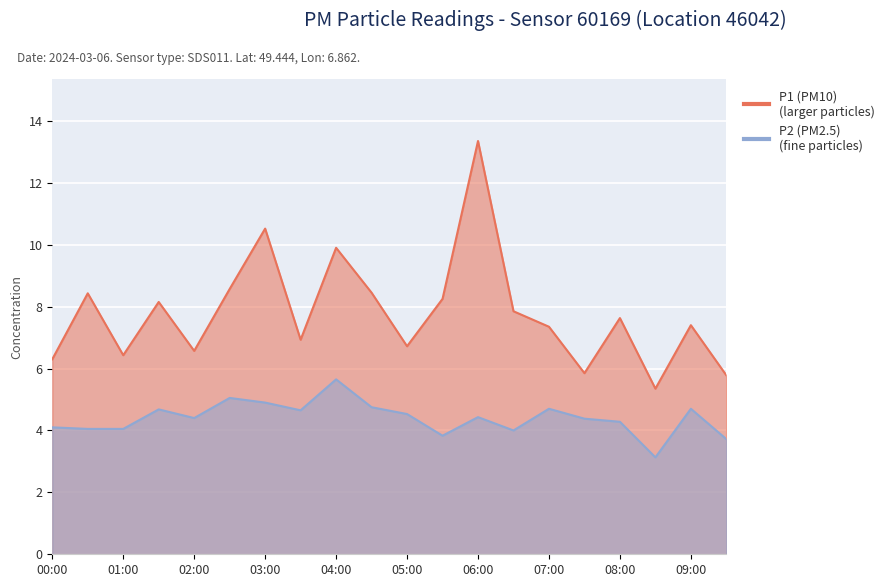

How many data points does each series have?

20